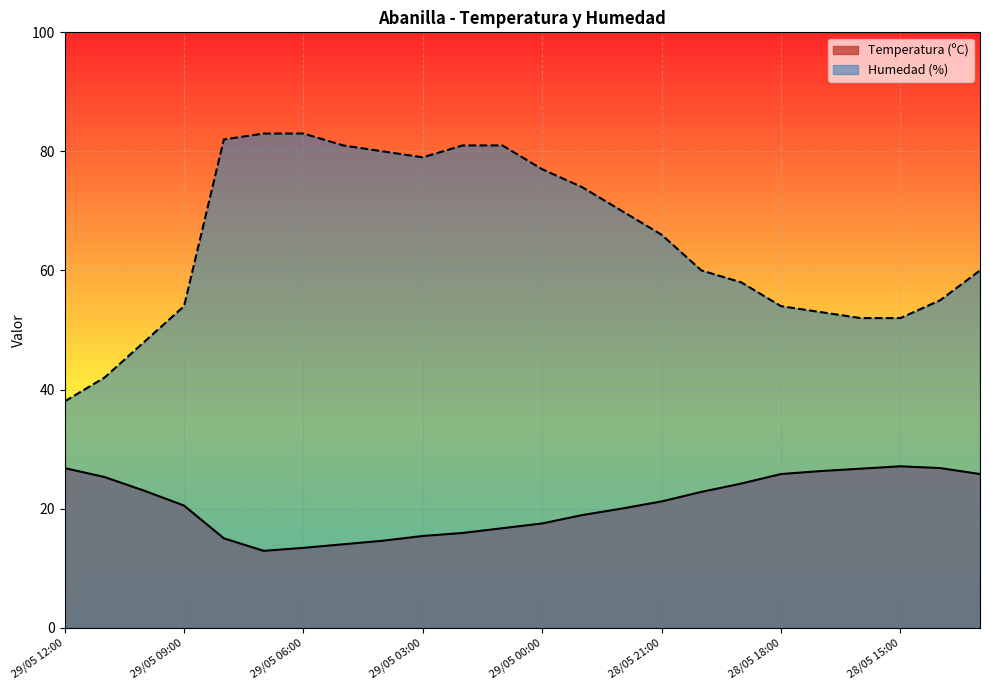

What is the label of the 10th point from the right?

28/05 22:00